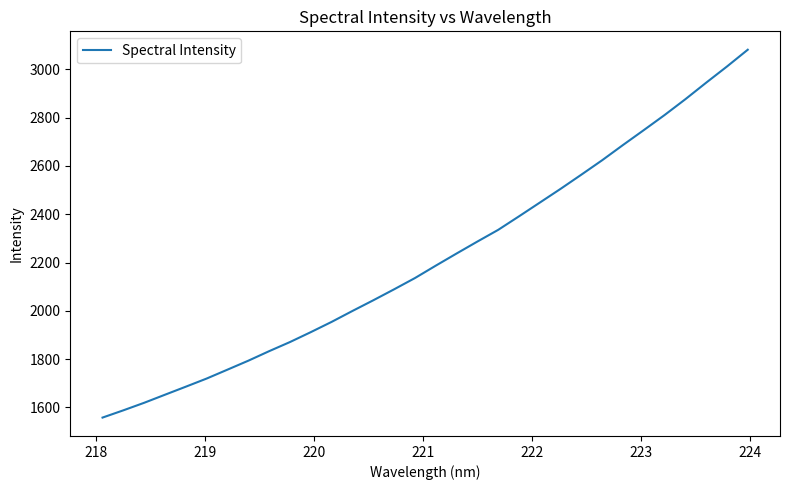

What is the difference between the maximum and minimum values?

1523.5